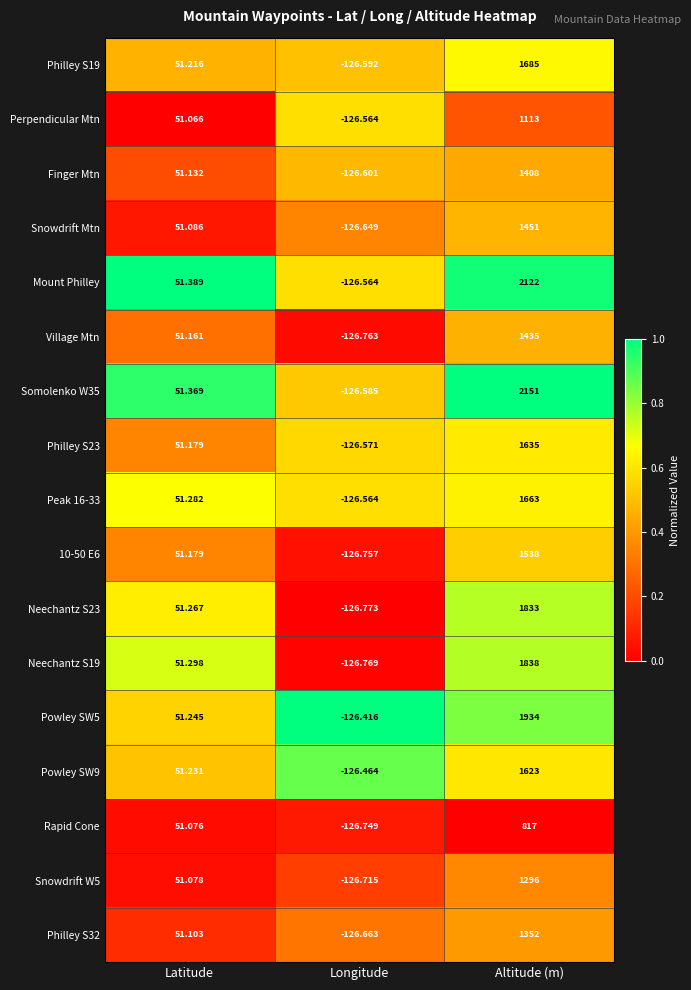

What is the total value across all series at Latitude?

870.4